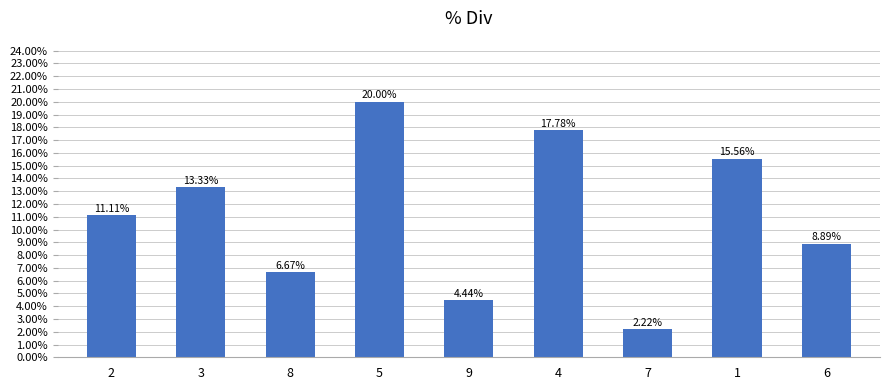

The chart shows a value of 0.2 at 4. True or false?

True